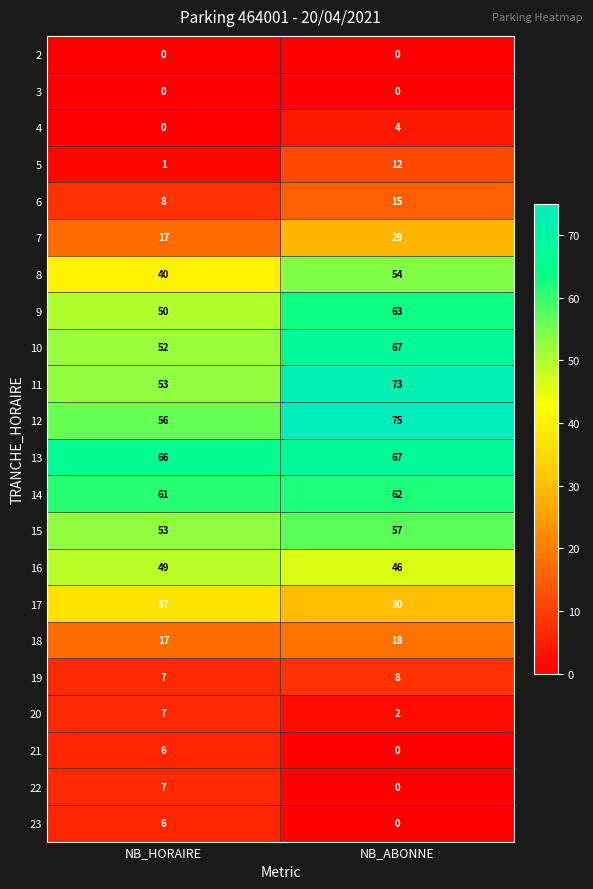

At which label is 22 closest to 3?

NB_ABONNE